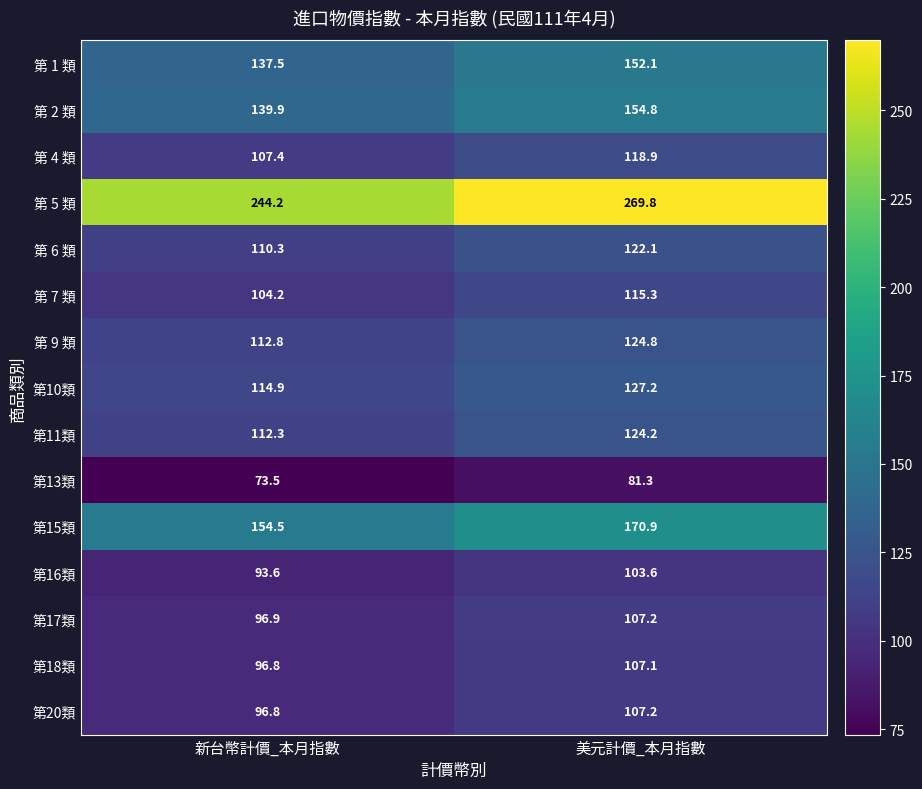

What is the greatest value displayed?

269.8